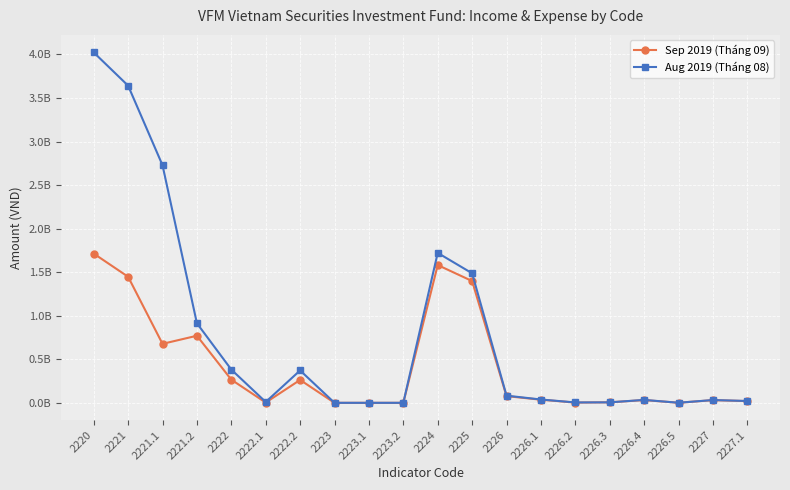

What are all the series names shown in the legend?

Sep 2019 (Tháng 09), Aug 2019 (Tháng 08)